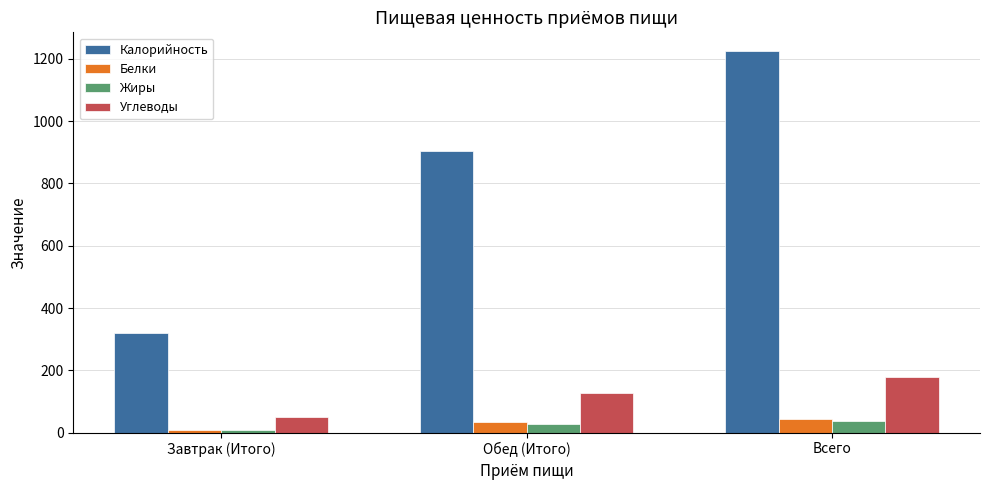

Count the number of categories in the chart.

3